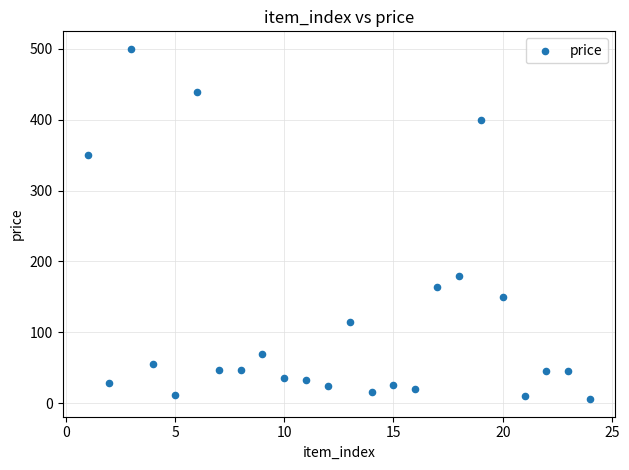

What is the range of X values (max minus min)?

23.0